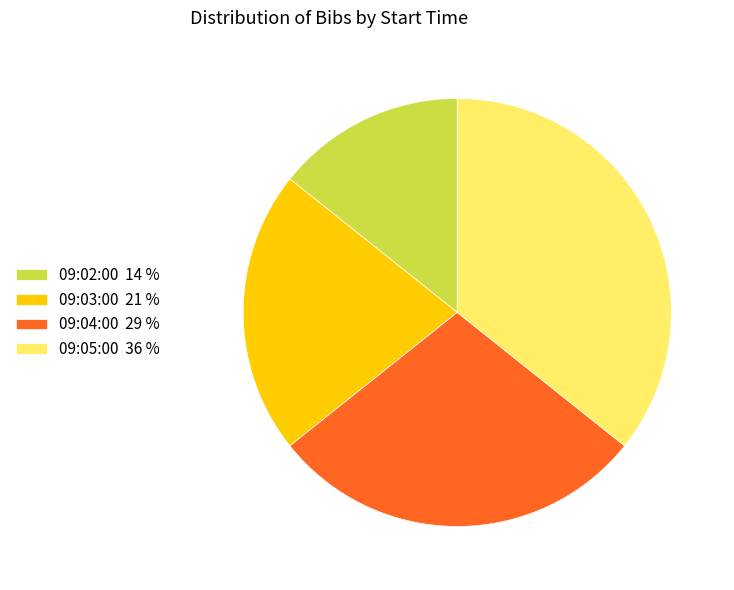

Does 09:05:00 account for over 50% of the chart?

No